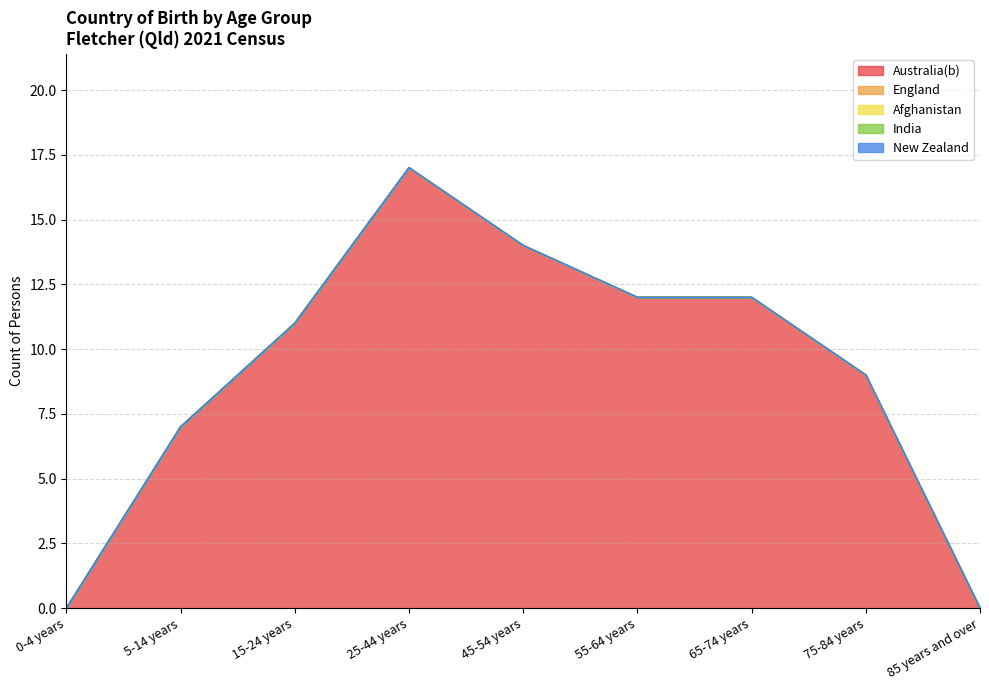

At how many categories does at least one series exceed 4?

7